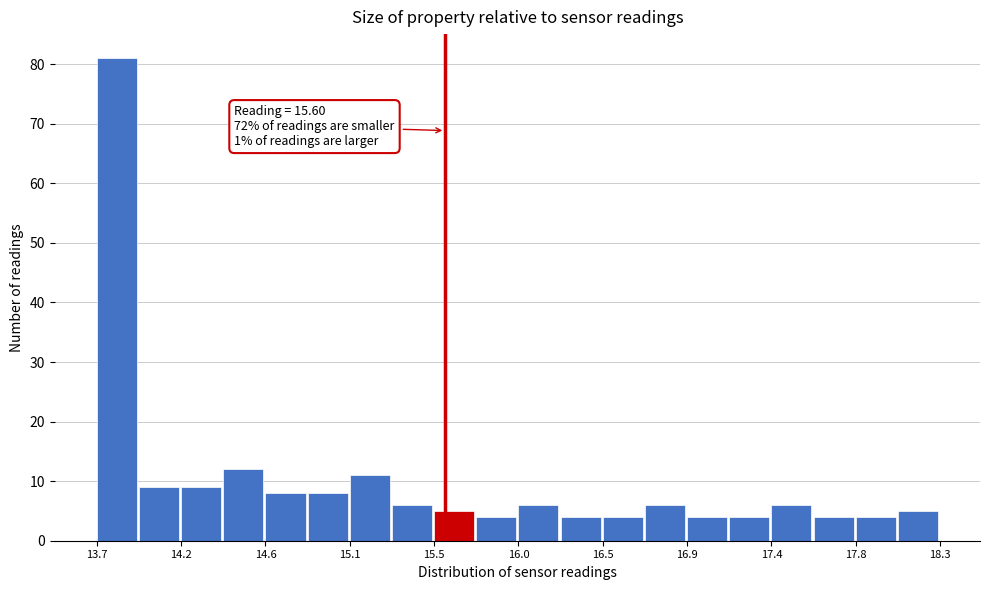

Which range on the x-axis has the tallest bar?

13.70 to 13.93